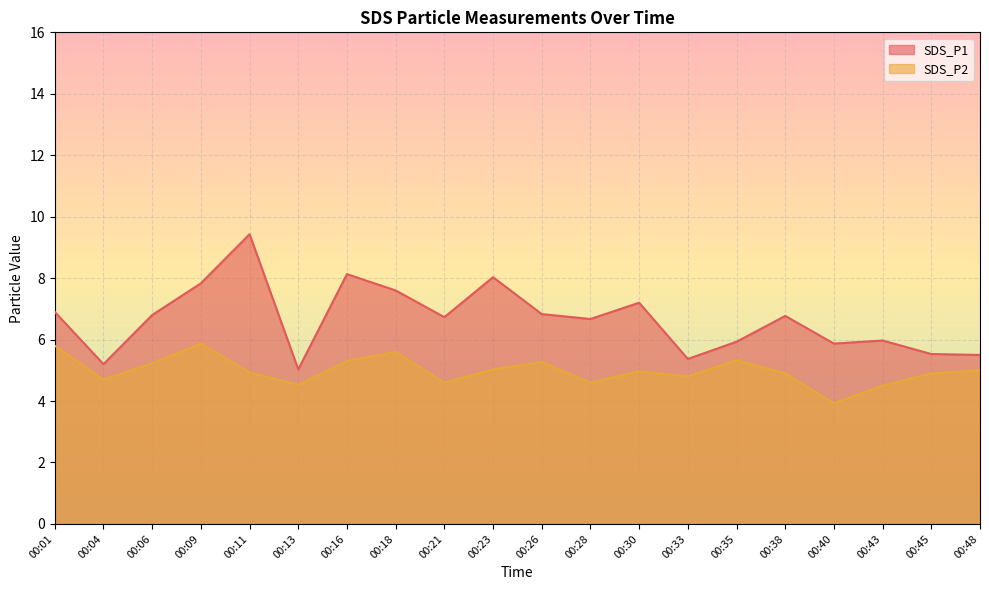

What are all the series names shown in the legend?

SDS_P1, SDS_P2